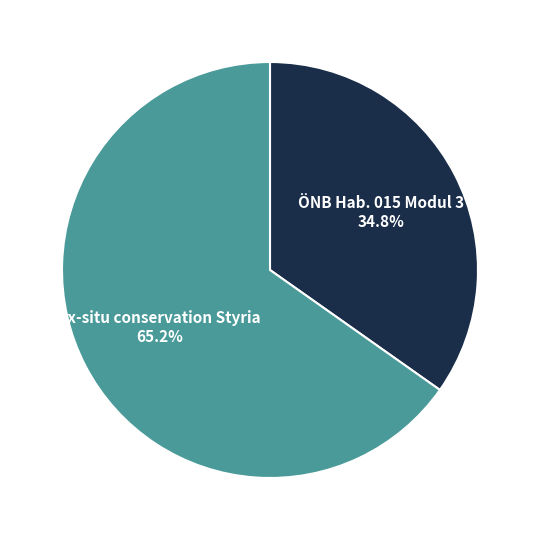

Does any single category account for the majority?

Yes